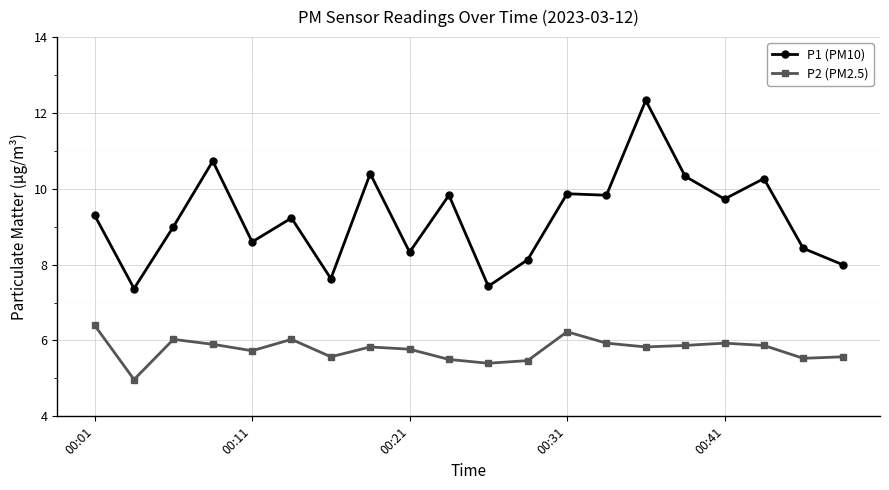

Which series has the largest total across all categories?

P1 (PM10)